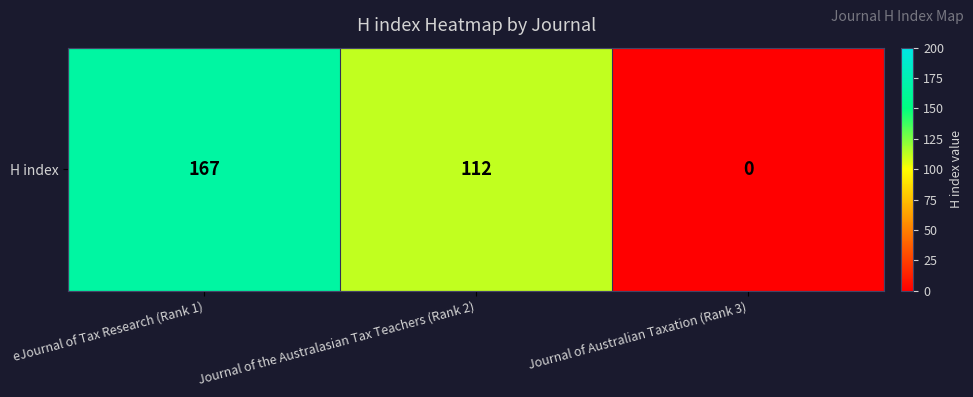

Reading right to left, transcribe all the data shown in this chart.

Journal of Australian Taxation (Rank 3)=0	Journal of the Australasian Tax Teachers (Rank 2)=112	eJournal of Tax Research (Rank 1)=167